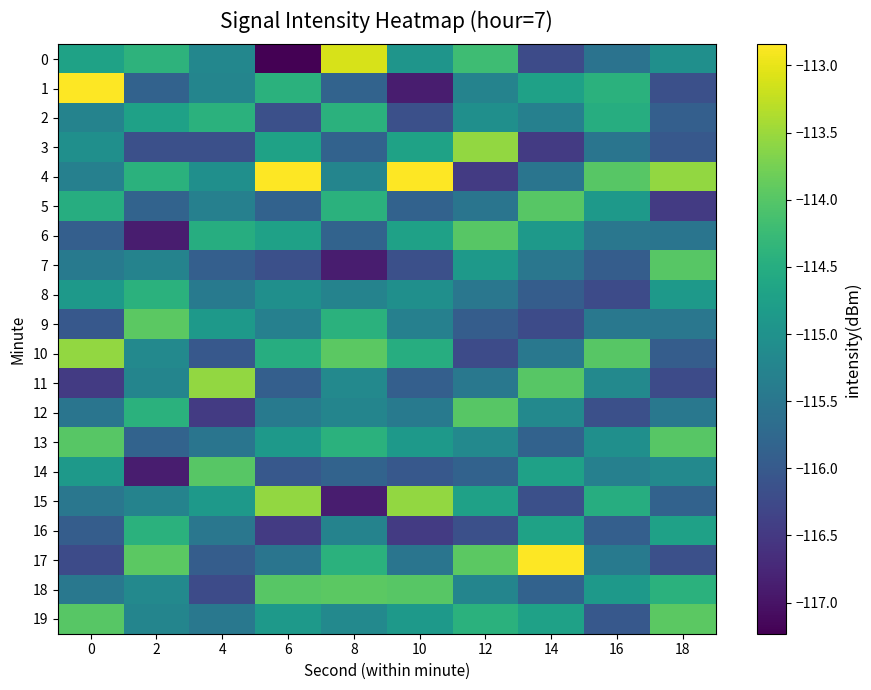

The 0 series shows -166.0 at 14. True or false?

False